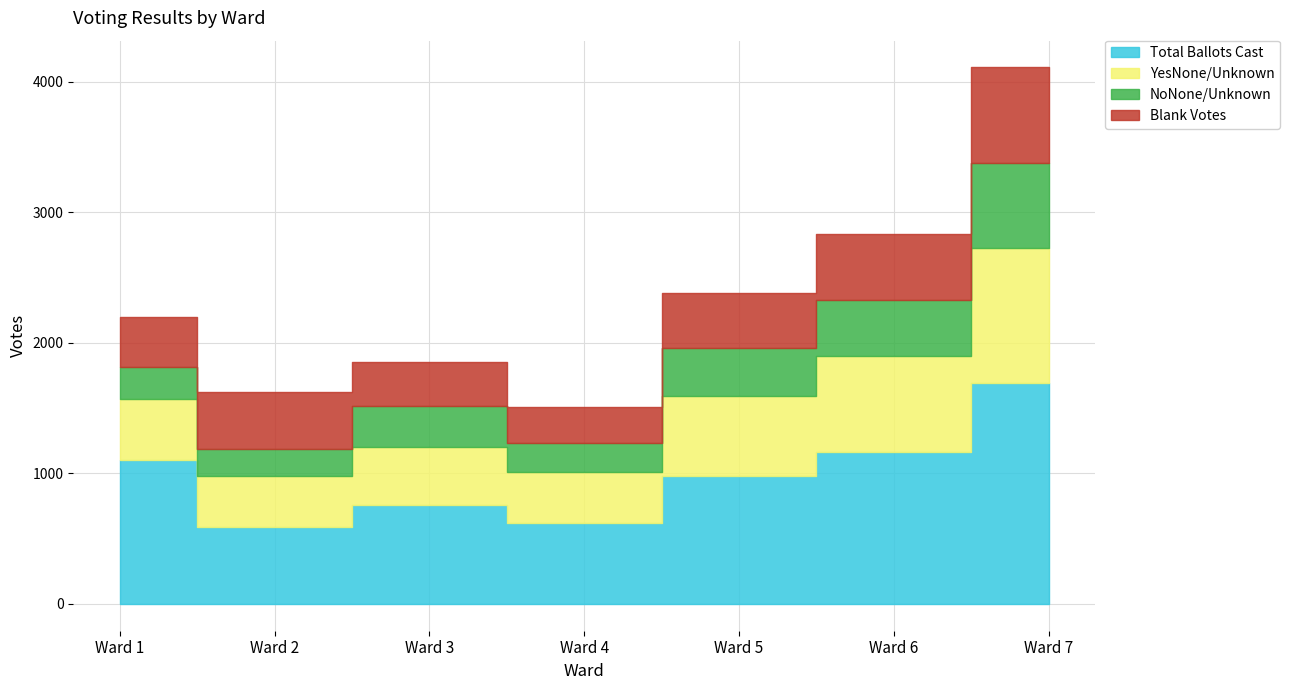

At which category does the chart reach its minimum across all series?

Ward 2